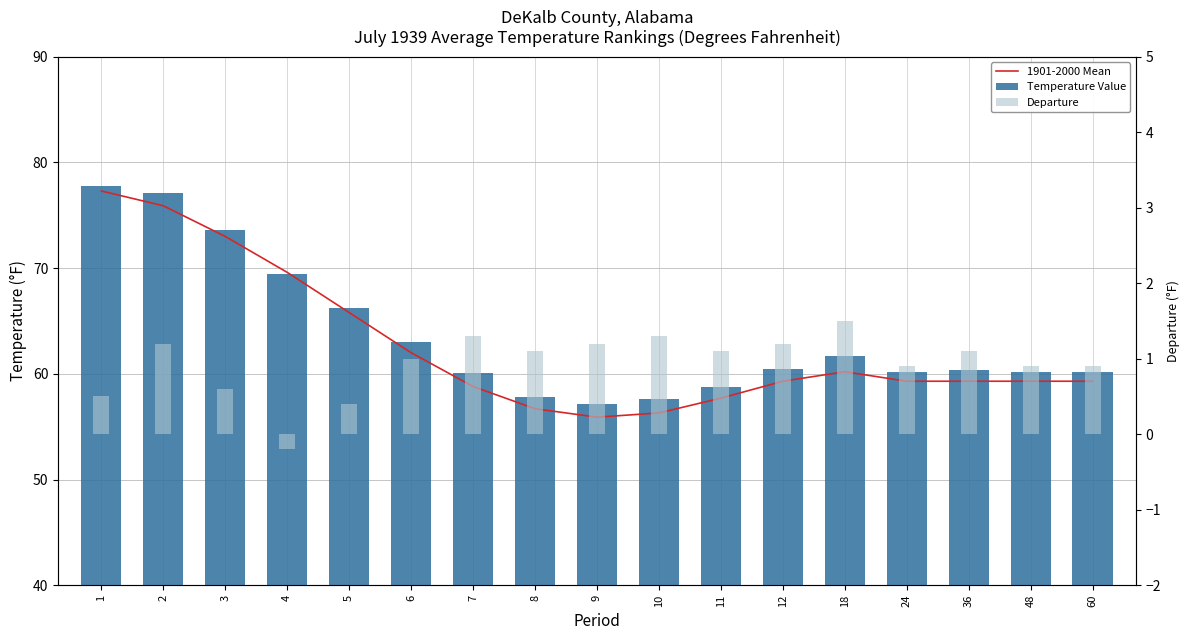

What are all the series names shown in the legend?

1901-2000 Mean, Temperature Value, Departure